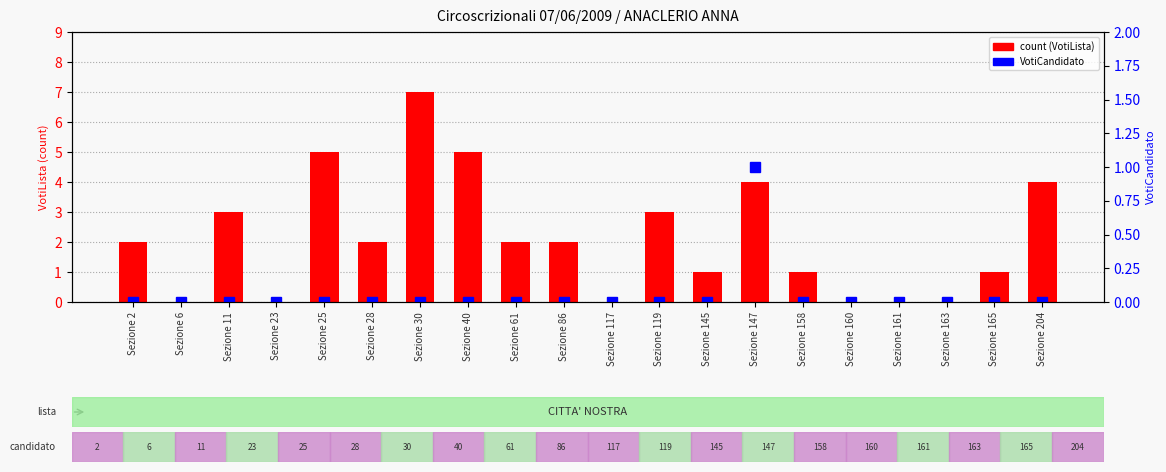

Between Sezione 160 and Sezione 163, which series saw the biggest shift?

count (VotiLista)